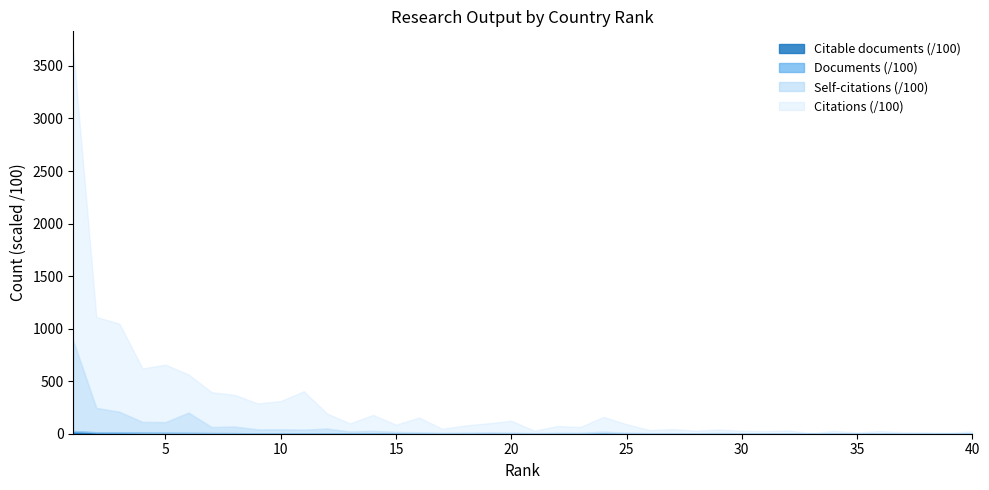

At how many categories does at least one series exceed 260113?

1